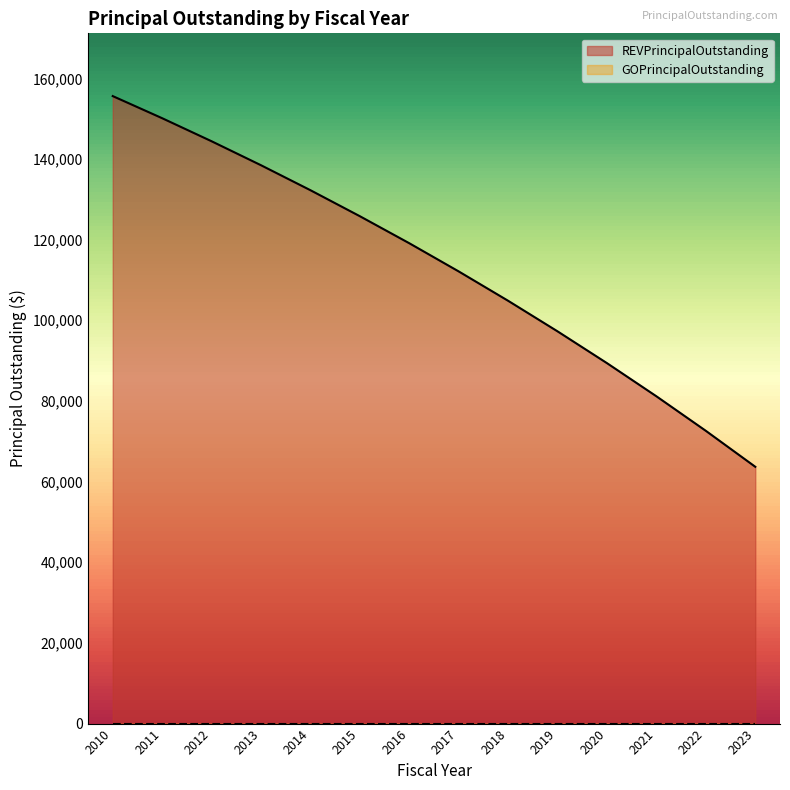

At which label does the data first exceed 119106?

2010